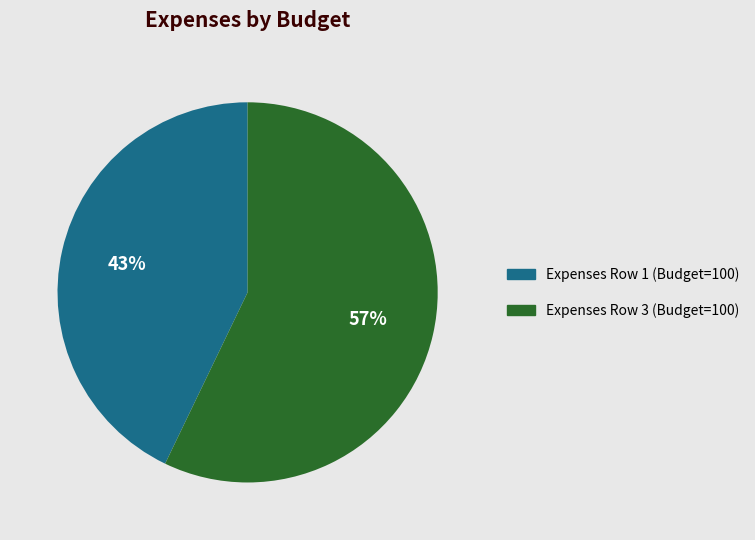

What is the largest slice in the pie chart?

Expenses Row 3 (Budget=100)